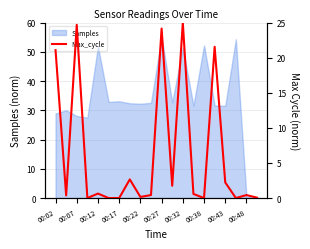

The Samples series shows 45.1 at 00:17. True or false?

False